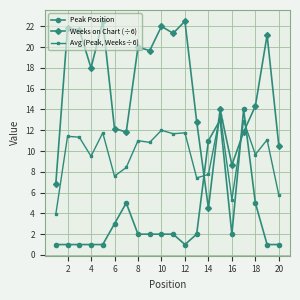

Which series has the largest range (max minus min)?

Weeks on Chart (÷6)